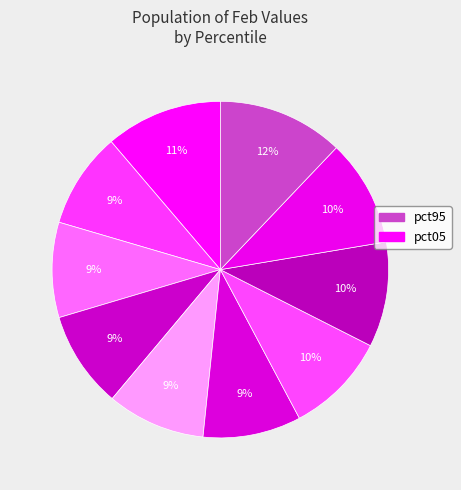

Count the number of slices in the pie.

10